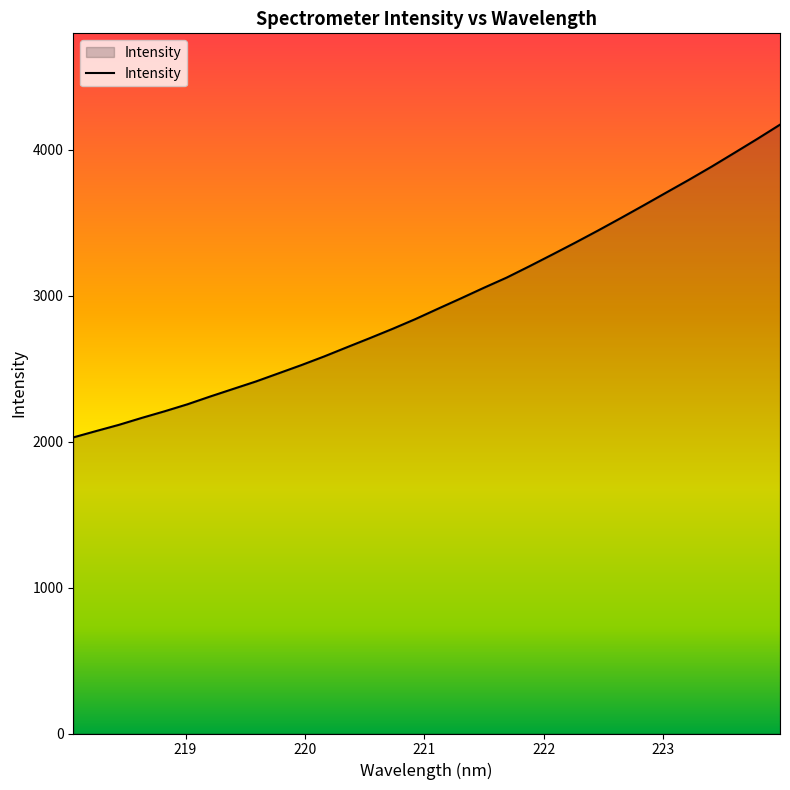

What is the smallest value displayed?

2028.8